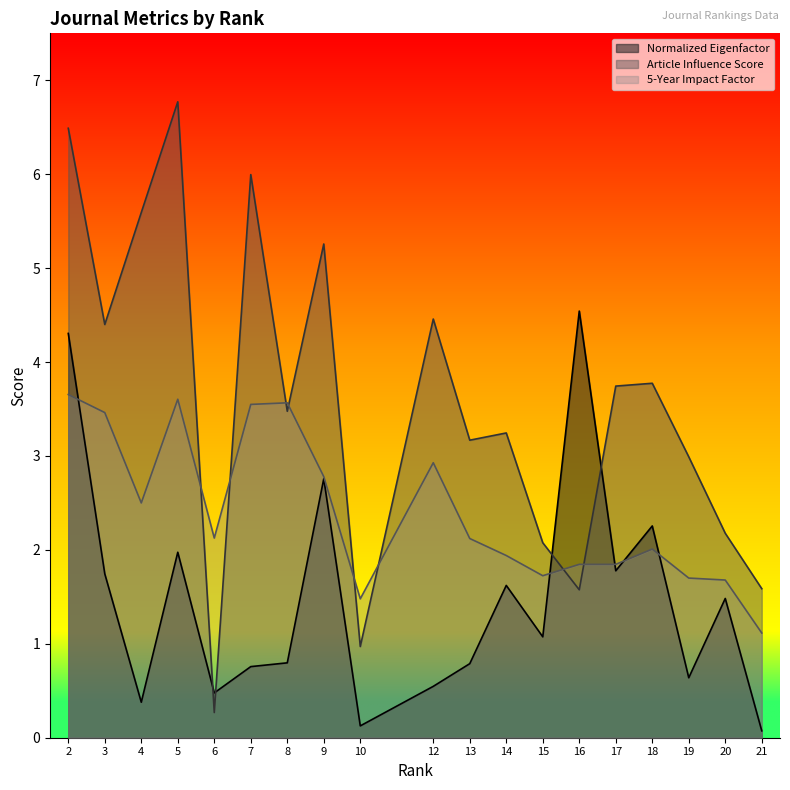

What is the average value of the Normalized Eigenfactor series?

1.5